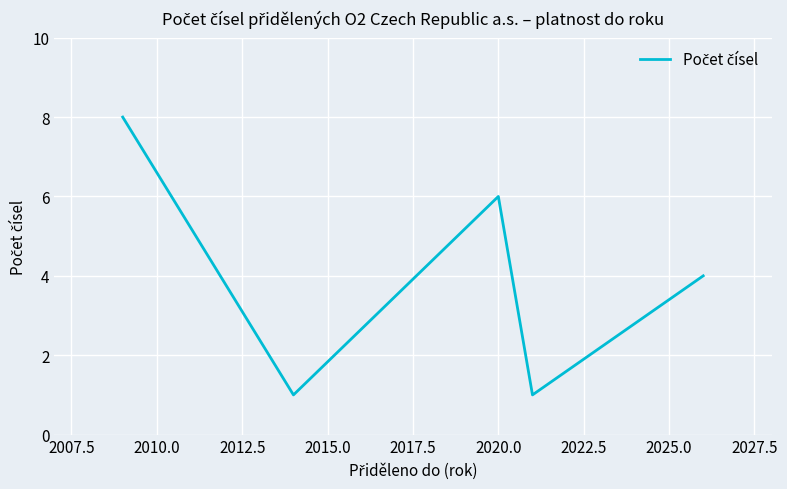

True or false: the data has more than 0 interior local peaks.

True